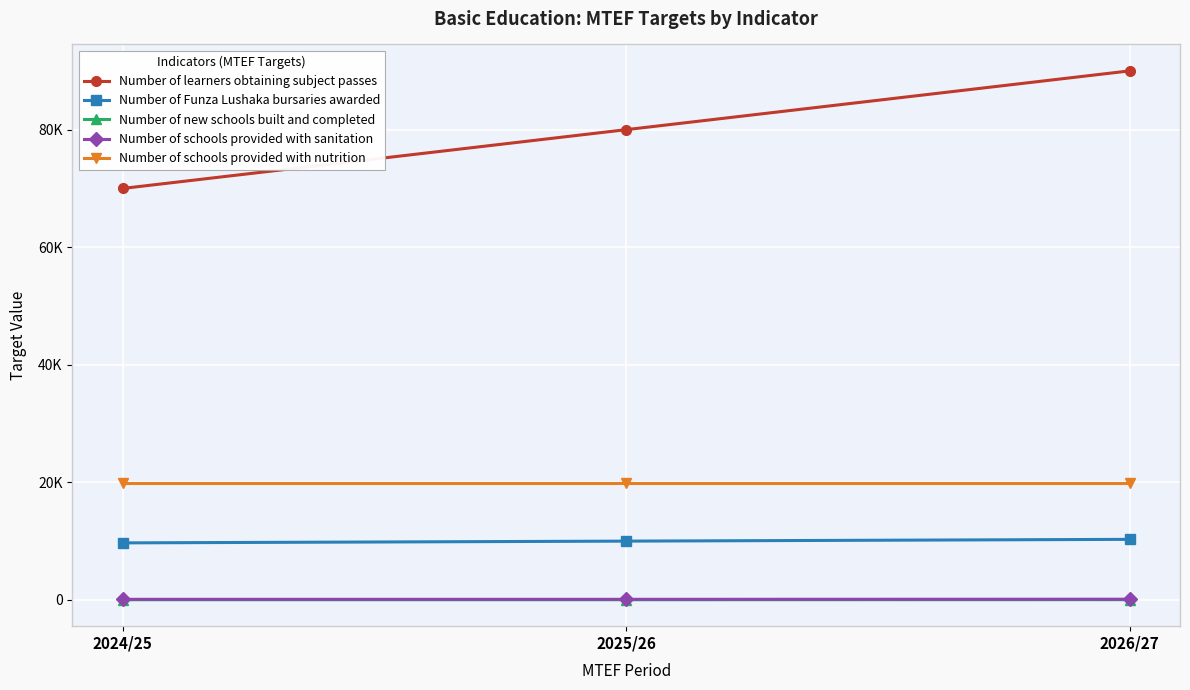

What is the difference between the highest and lowest values at 2024/25?

69970